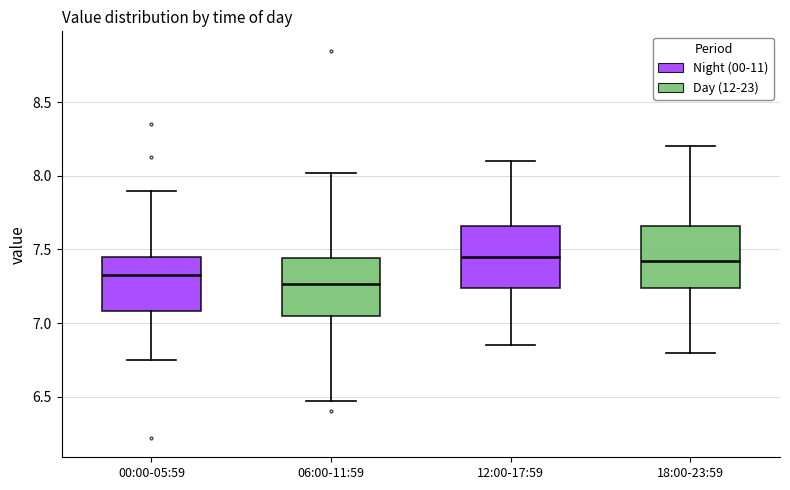

Reading left to right, read every box against the y-axis: the position of its median line, the range the box covers, and the ends of its whiskers. The values are not printed on the chart, so give them approximately, as read against the axis.

00:00-05:59: median 7.35, box 7.10 to 7.45, whiskers 6.75 to 7.90
06:00-11:59: median 7.25, box 7.05 to 7.45, whiskers 6.45 to 8.00
12:00-17:59: median 7.45, box 7.25 to 7.65, whiskers 6.85 to 8.10
18:00-23:59: median 7.45, box 7.25 to 7.65, whiskers 6.80 to 8.20